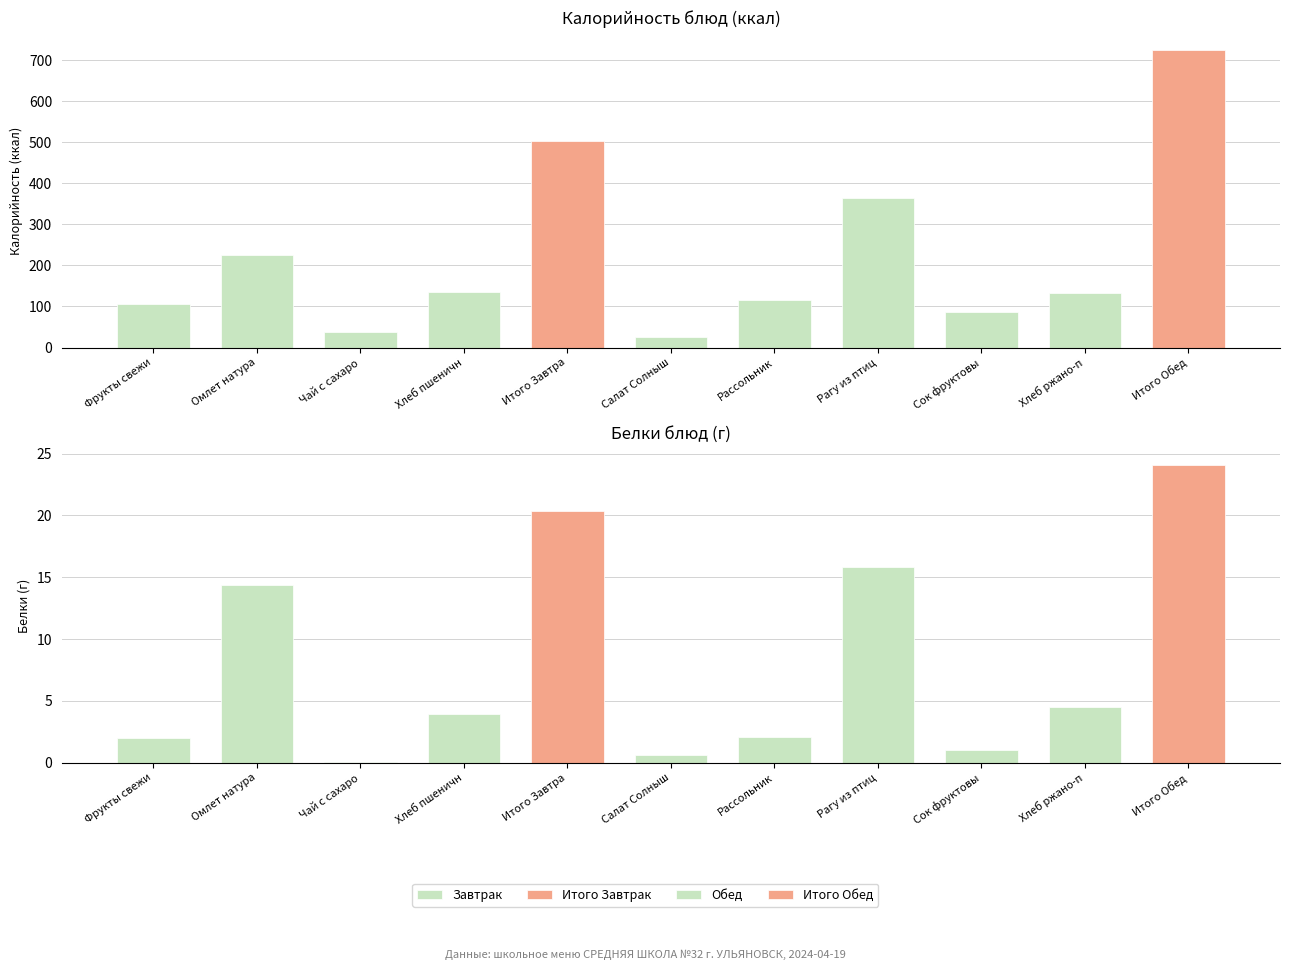

List the series in order of their overall mean, lowest first.

Белки, Калорийность